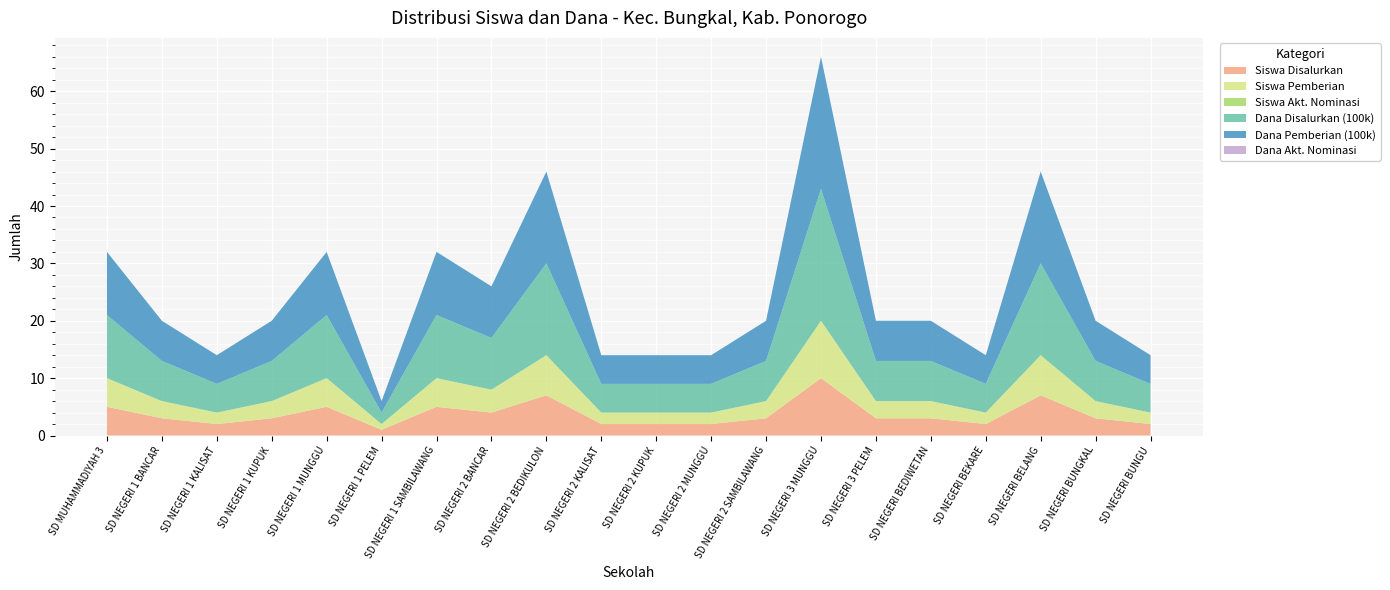

Reading right to left, transcribe all the data shown in this chart.

Siswa Disalurkan: 2	3	7	2	3	3	10	3	2	2	2	7	4	5	1	5	3	2	3	5
Siswa Pemberian: 2	3	7	2	3	3	10	3	2	2	2	7	4	5	1	5	3	2	3	5
Siswa Akt. Nominasi: 0	0	0	0	0	0	0	0	0	0	0	0	0	0	0	0	0	0	0	0
Dana Disalurkan (100k): 5	7	16	5	7	7	23	7	5	5	5	16	9	11	2	11	7	5	7	11
Dana Pemberian (100k): 5	7	16	5	7	7	23	7	5	5	5	16	9	11	2	11	7	5	7	11
Dana Akt. Nominasi: 0	0	0	0	0	0	0	0	0	0	0	0	0	0	0	0	0	0	0	0